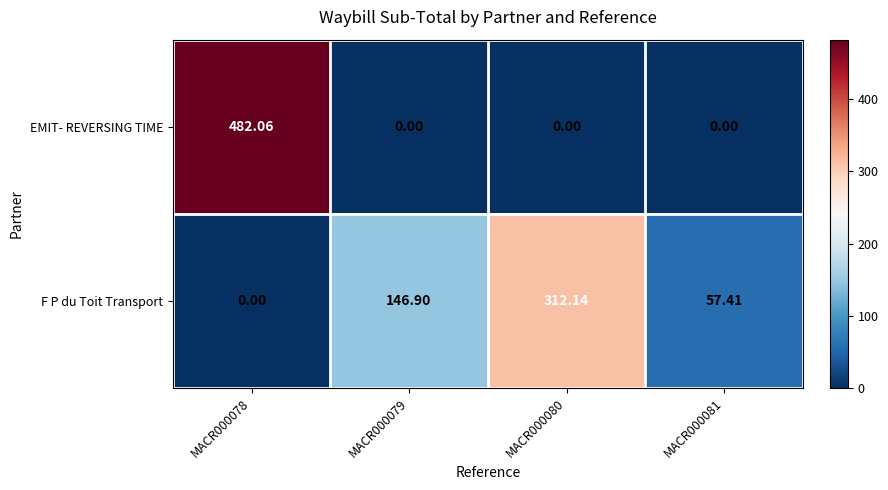

Is the value of F P du Toit Transport at MACR000080 greater than the value of EMIT- REVERSING TIME at MACR000079?

Yes